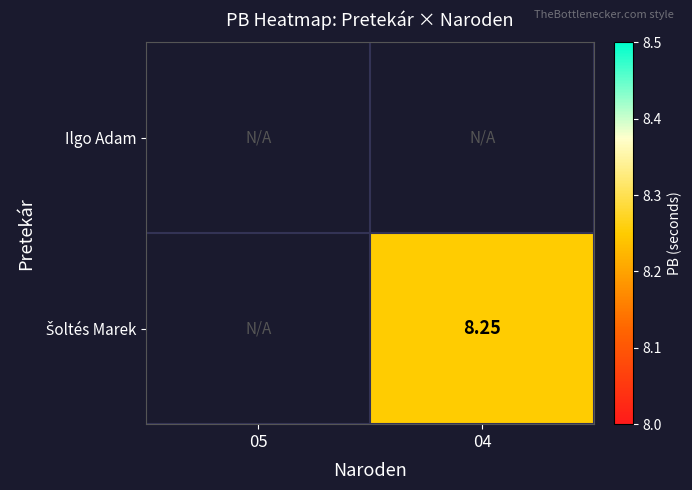

How many series are shown in this chart?

2